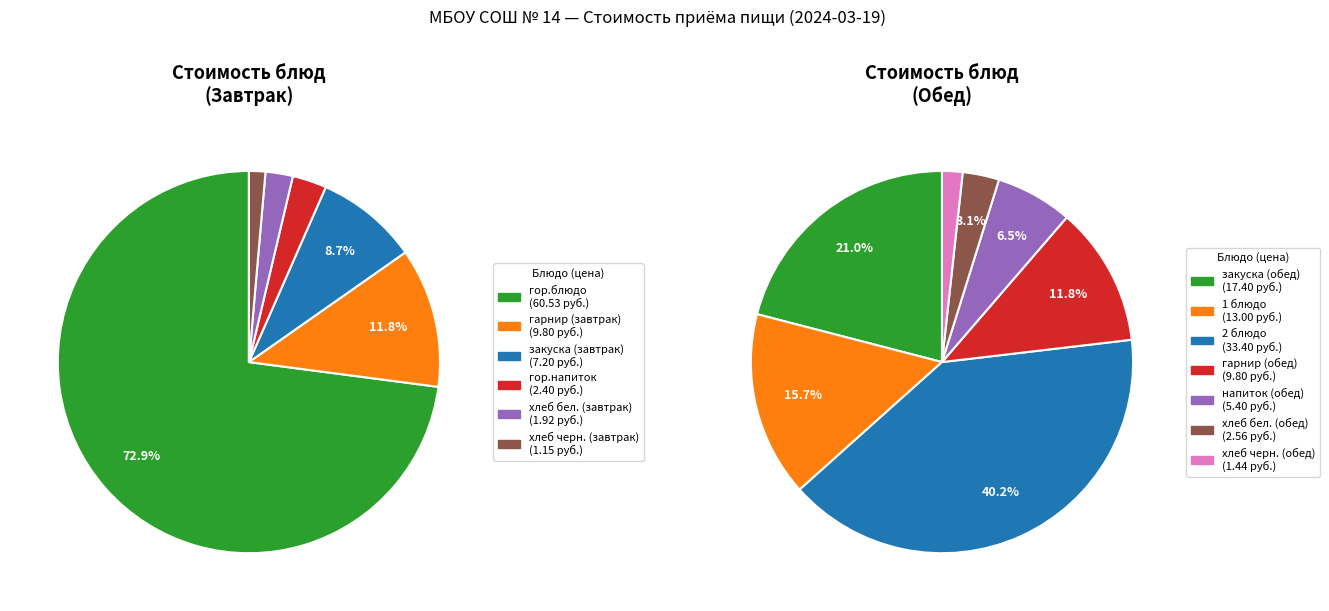

Between хлеб черн. (обед) and хлеб черн. (завтрак), which is larger?

хлеб черн. (обед)